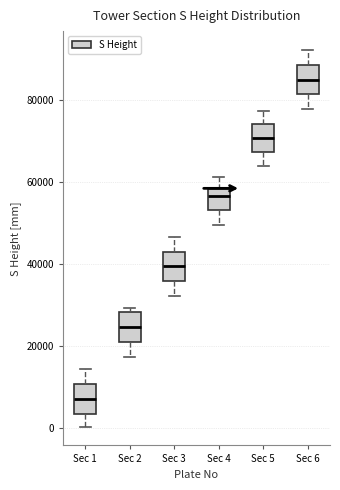

Reading left to right, read every box against the y-axis: the position of its median line, the range the box covers, and the ends of its whiskers. The values are not printed on the chart, so give them approximately, as read against the axis.

Sec 1: median 8000, box 4000 to 10000, whiskers 0 to 14000
Sec 2: median 24000, box 20000 to 28000, whiskers 18000 to 30000
Sec 3: median 40000, box 36000 to 42000, whiskers 32000 to 46000
Sec 4: median 56000, box 54000 to 58000, whiskers 50000 to 62000
Sec 5: median 70000, box 68000 to 74000, whiskers 64000 to 78000
Sec 6: median 84000, box 82000 to 88000, whiskers 78000 to 92000